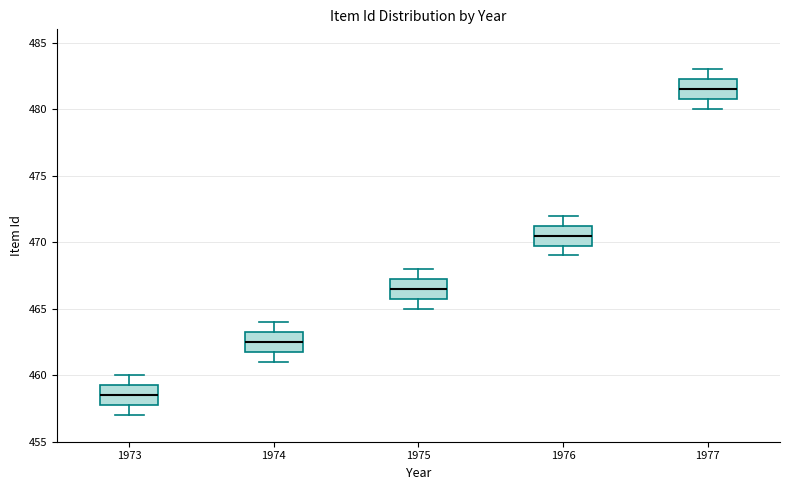

Reading left to right, read every box against the y-axis: the position of its median line, the range the box covers, and the ends of its whiskers. The values are not printed on the chart, so give them approximately, as read against the axis.

1973: median 458.5, box 458.0 to 459.5, whiskers 457.0 to 460.0
1974: median 462.5, box 462.0 to 463.5, whiskers 461.0 to 464.0
1975: median 466.5, box 466.0 to 467.5, whiskers 465.0 to 468.0
1976: median 470.5, box 470.0 to 471.5, whiskers 469.0 to 472.0
1977: median 481.5, box 481.0 to 482.5, whiskers 480.0 to 483.0